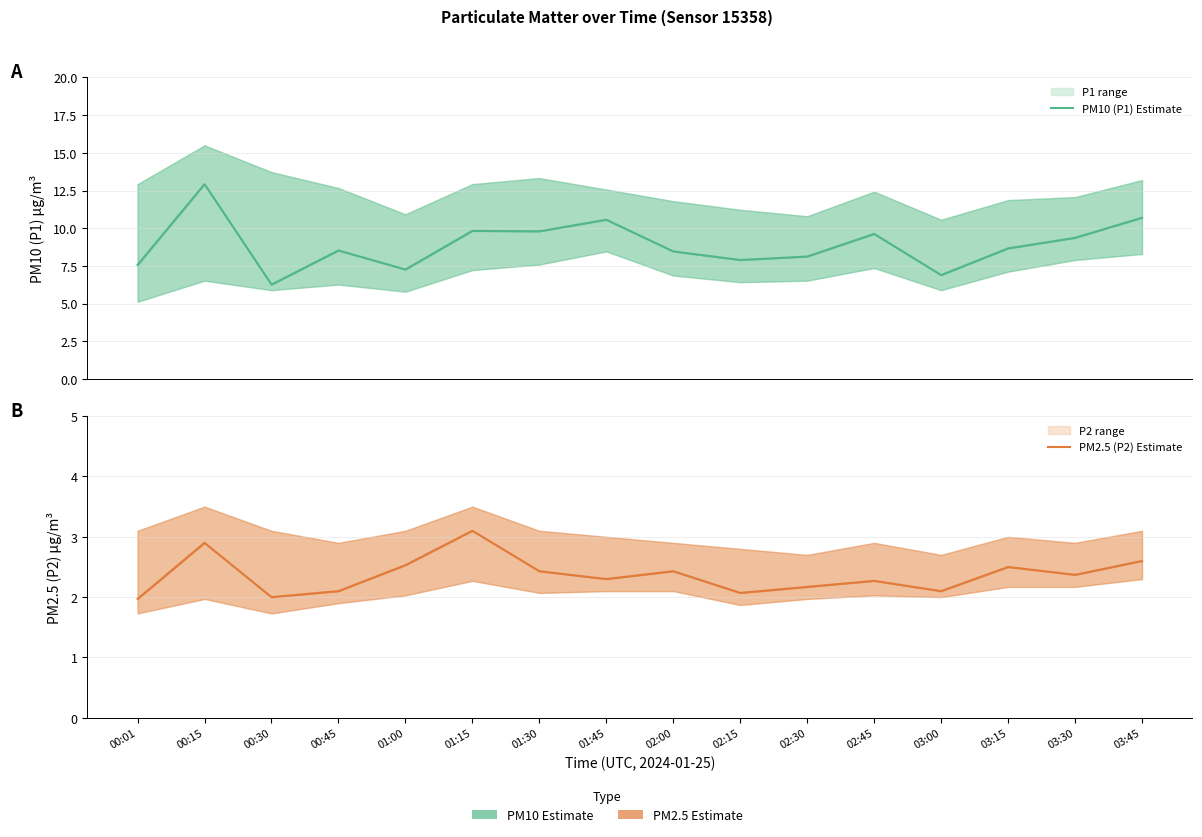

What is the difference between the maximum and second lowest values in the PM2.5 (P2) Estimate series?

1.1